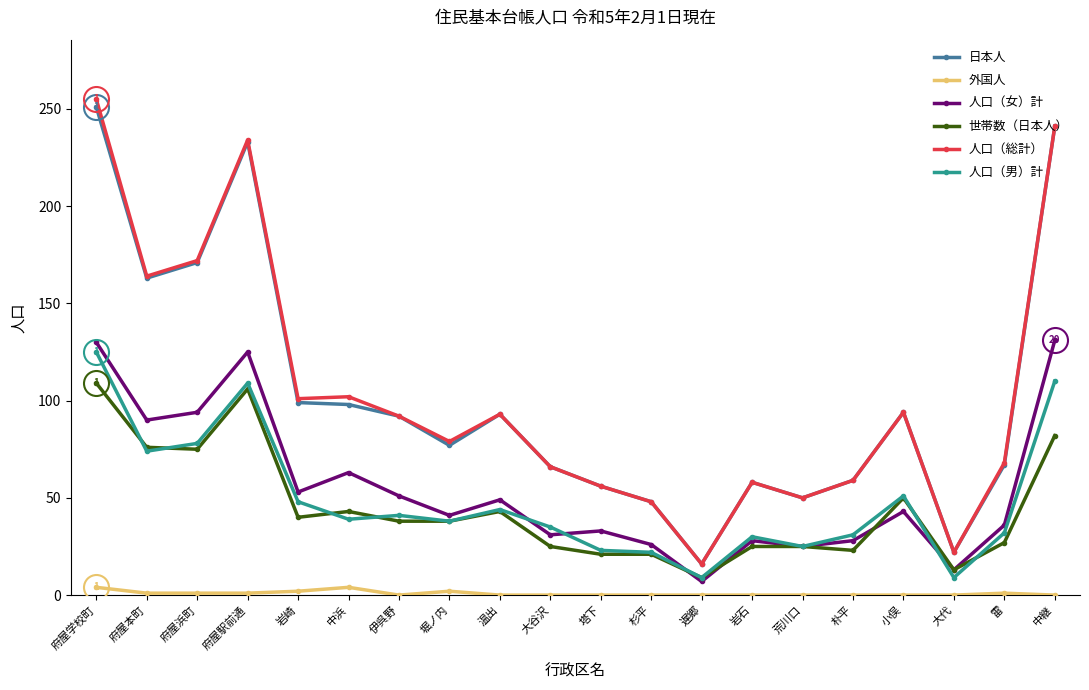

What is the average value of the 人口（女）計 series?

55